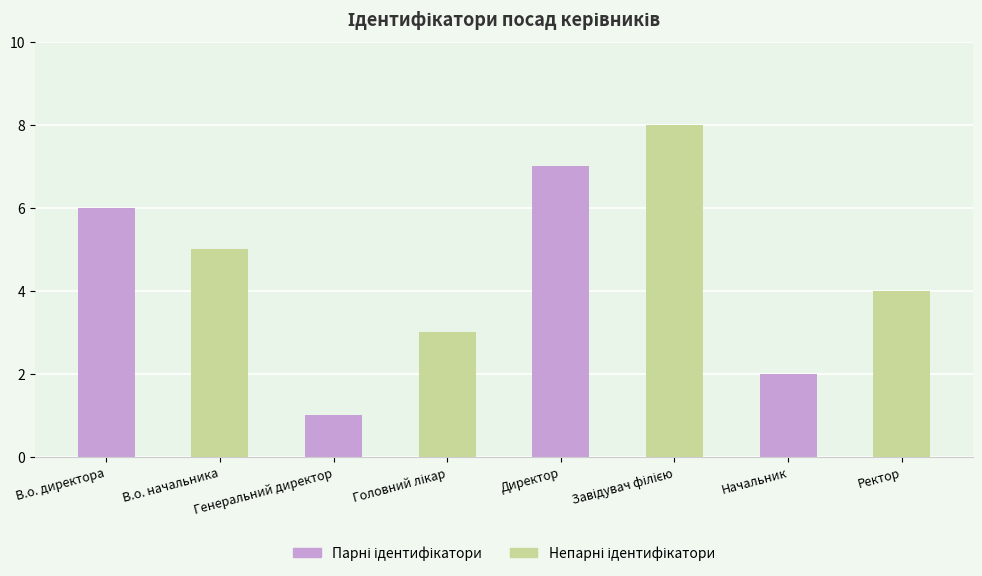

How many data points are less than 5?

4